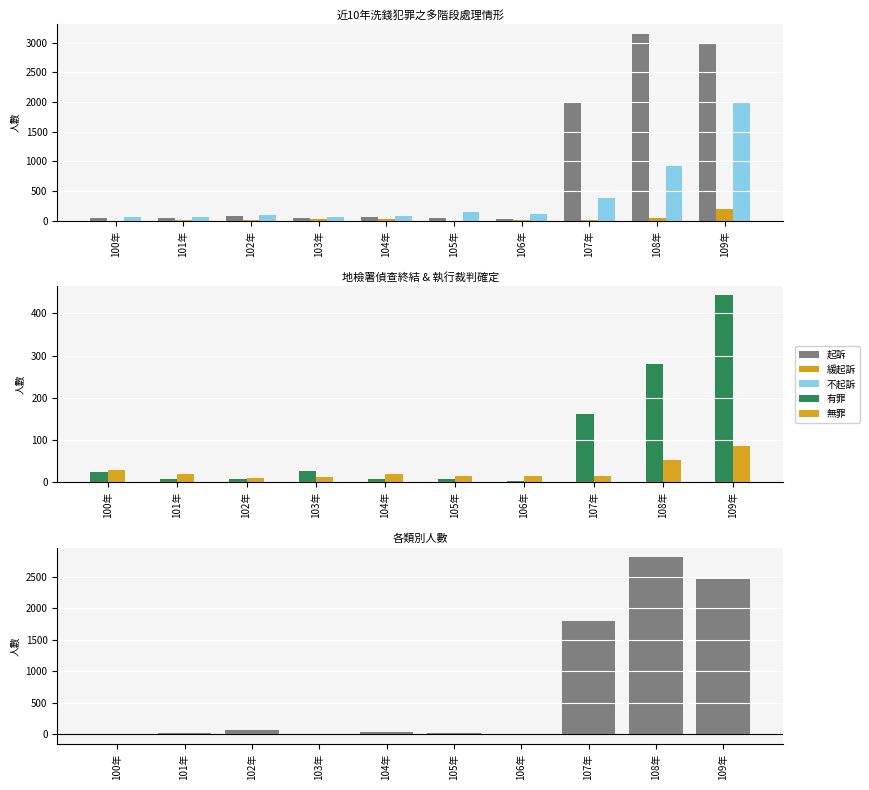

At which category is the sum across all series the highest?

109年